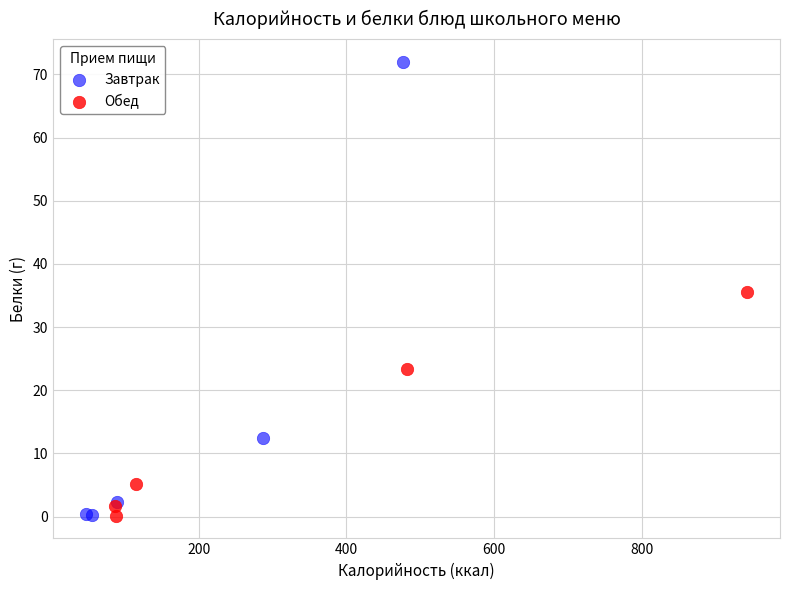

What are all the series names shown in the legend?

Завтрак, Обед